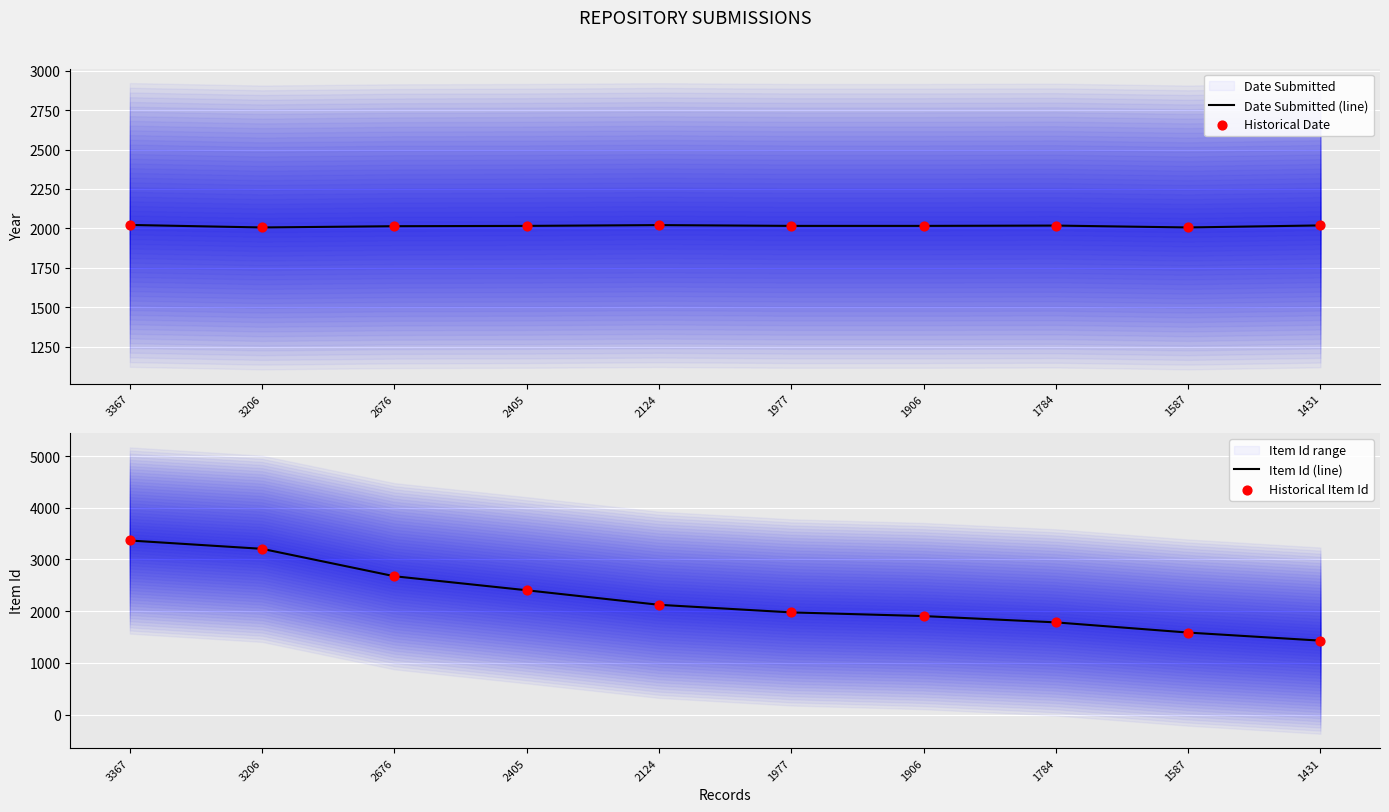

Which series has the widest spread of Y values?

Item Id (line)